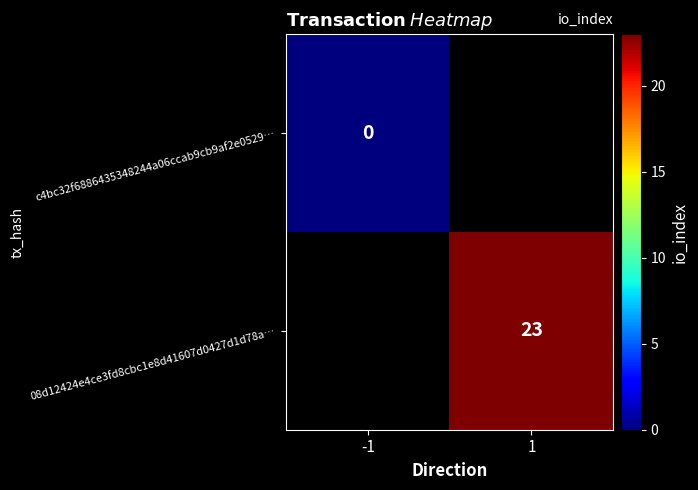

How many data points does each series have?

2